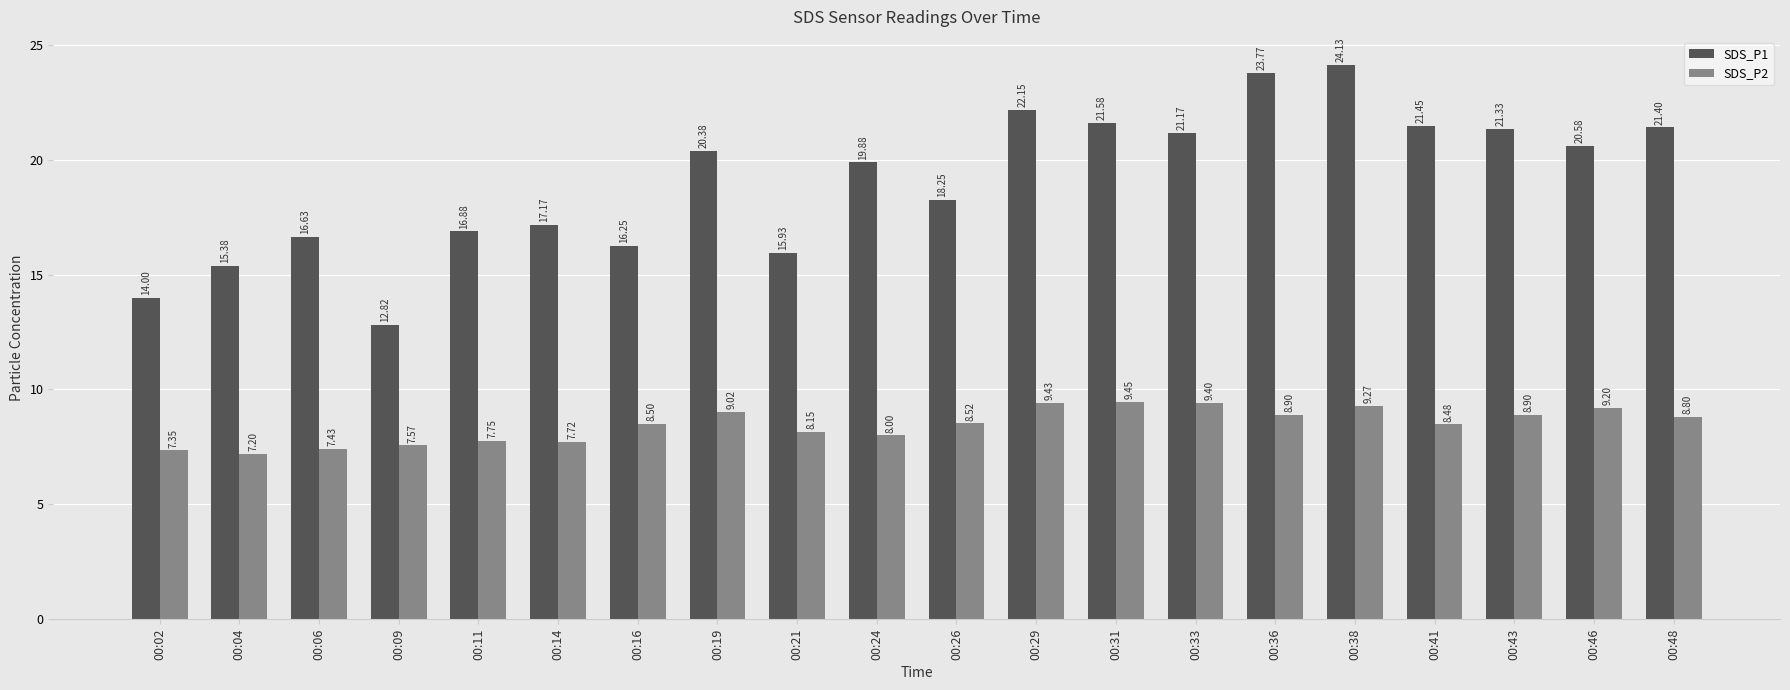

Is the value of SDS_P1 at 00:43 greater than the value of SDS_P2 at 00:16?

Yes